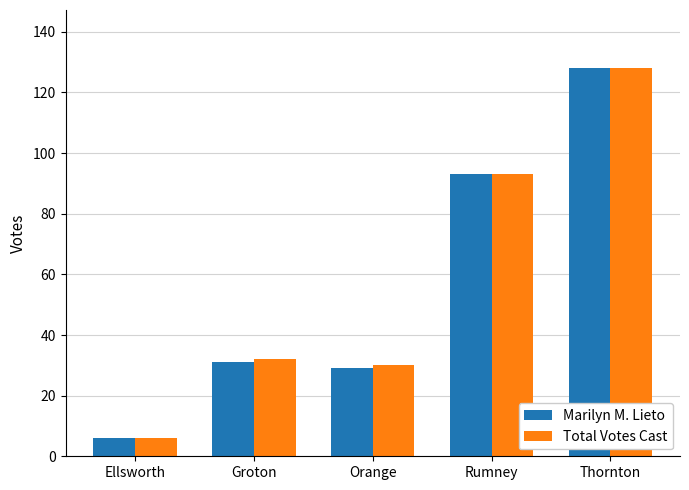

Read the Total Votes Cast value at Ellsworth.

6